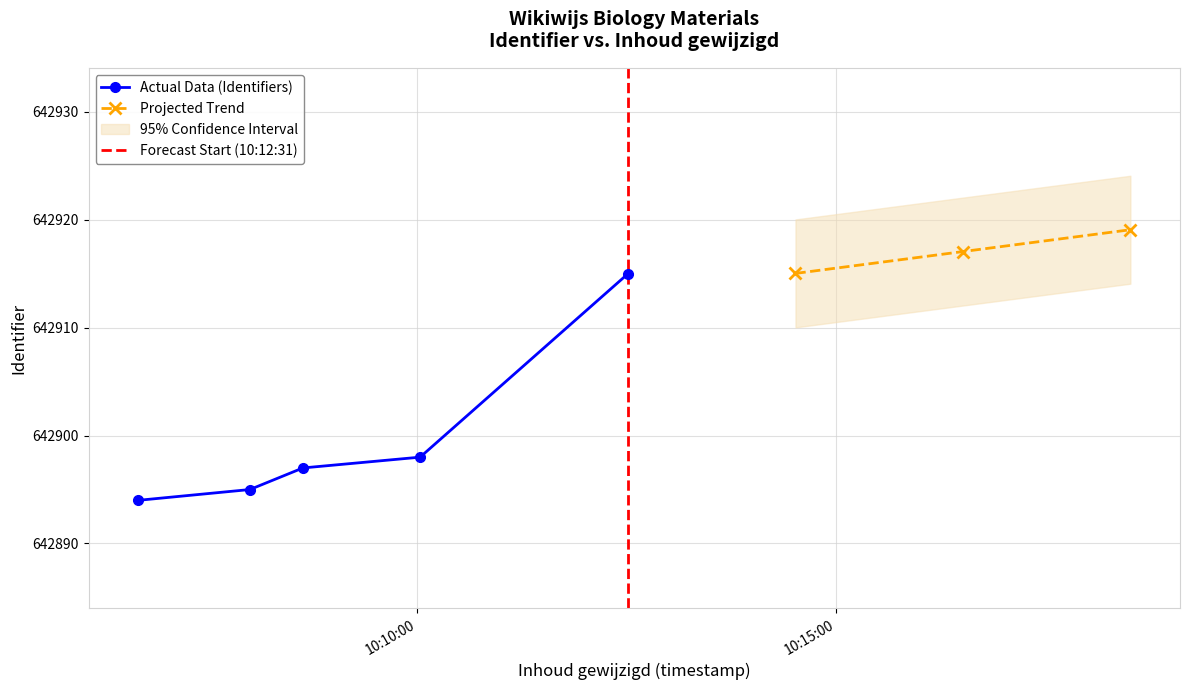

Rank the categories by value from highest to lowest.

2014-11-06 10:12:31, 2014-11-06 10:10:02, 2014-11-06 10:08:38, 2014-11-06 10:08:00, 2014-11-06 10:06:40